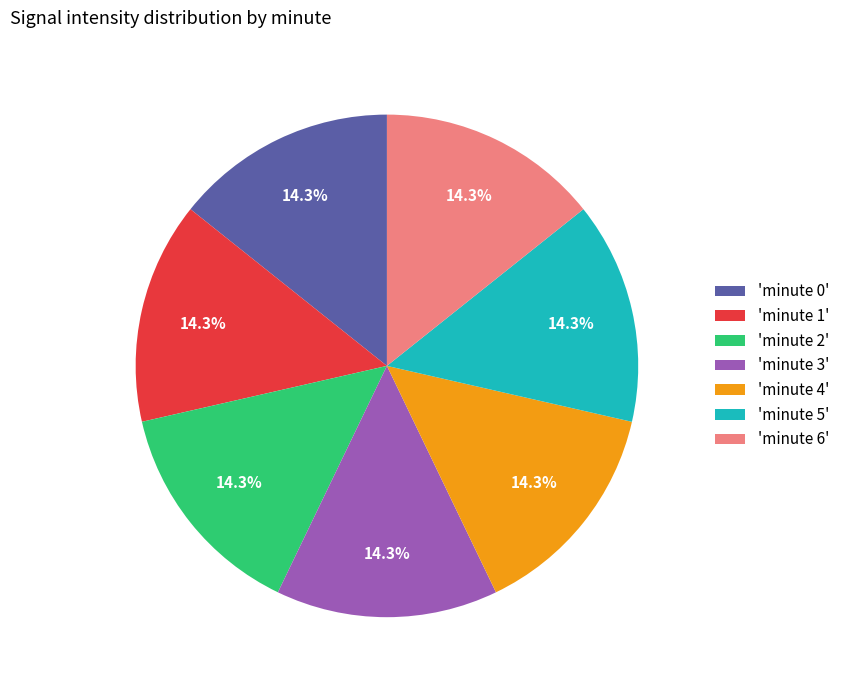

What is the ratio of the value at 'minute 4' to the value at 'minute 6'?

1.0